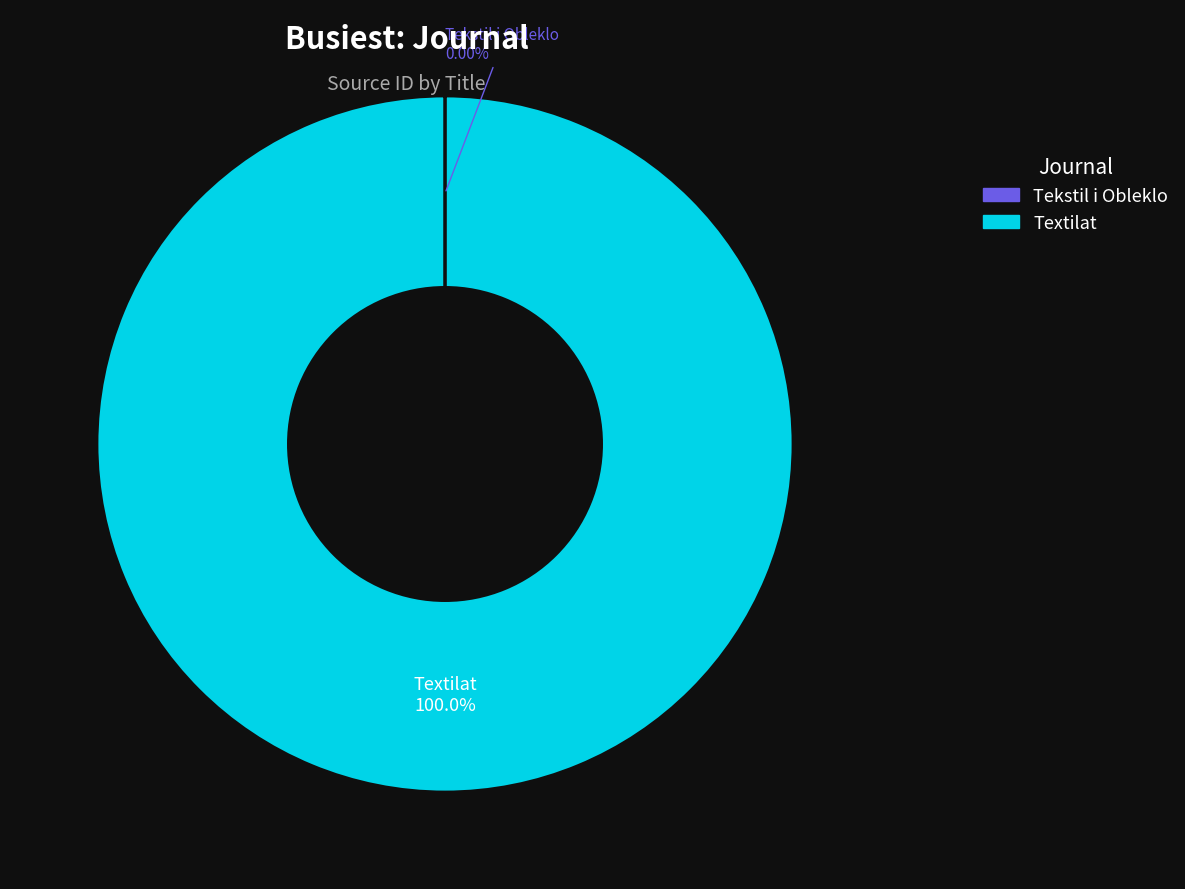

What is the largest slice in the pie chart?

Textilat